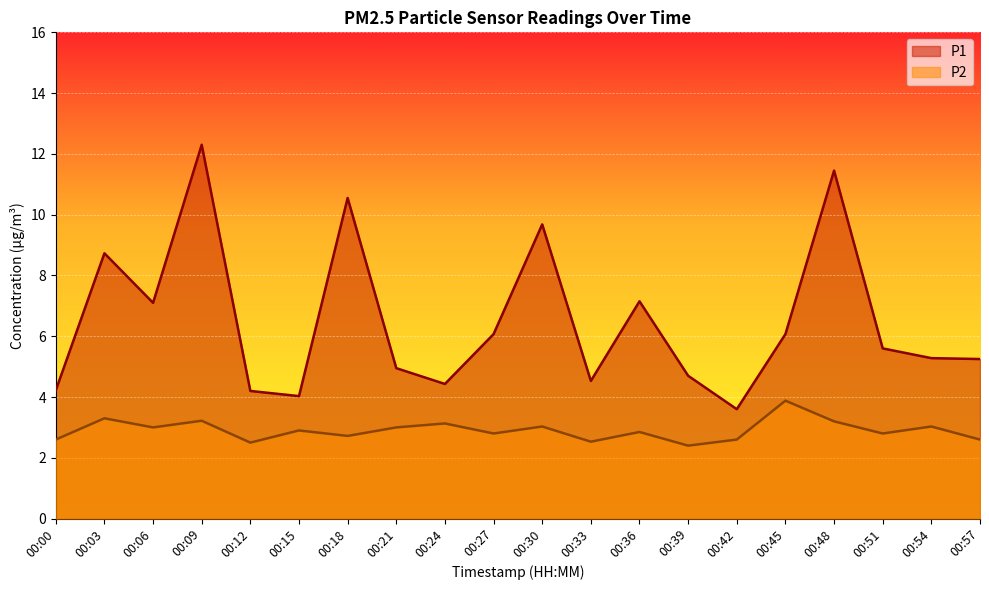

Does the chart display data point markers on the line(s)?

No